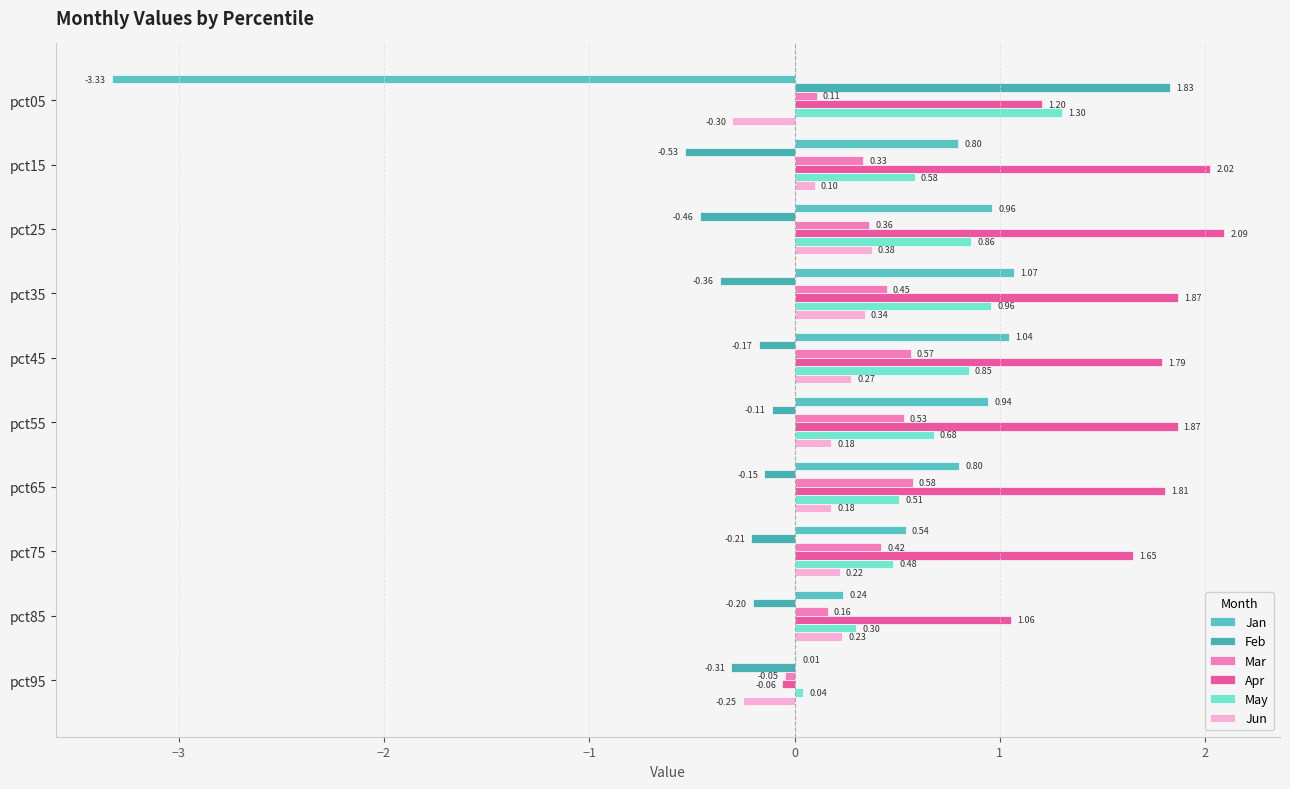

How many positive values does the Feb series have?

1